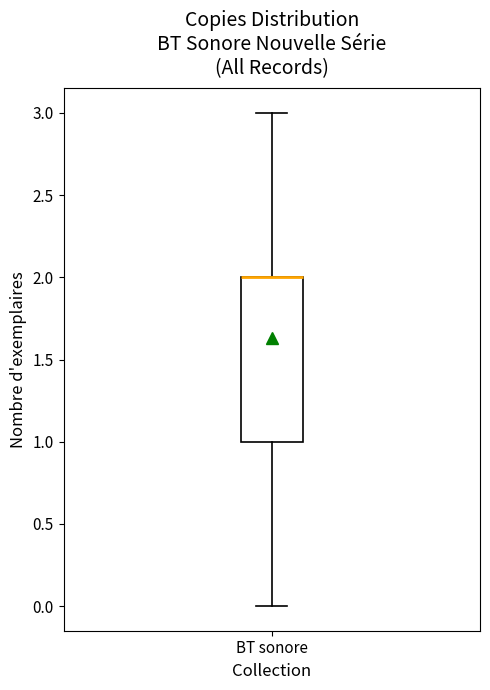

Transcribe this box plot: give where the median line is, the range the box spans, and where the two whiskers end, as read against the y-axis. The values are not printed on the chart, so give them approximately, as read against the axis.

median 2 (drawn on the box's upper edge), box 1 to 2, whiskers 0 to 3